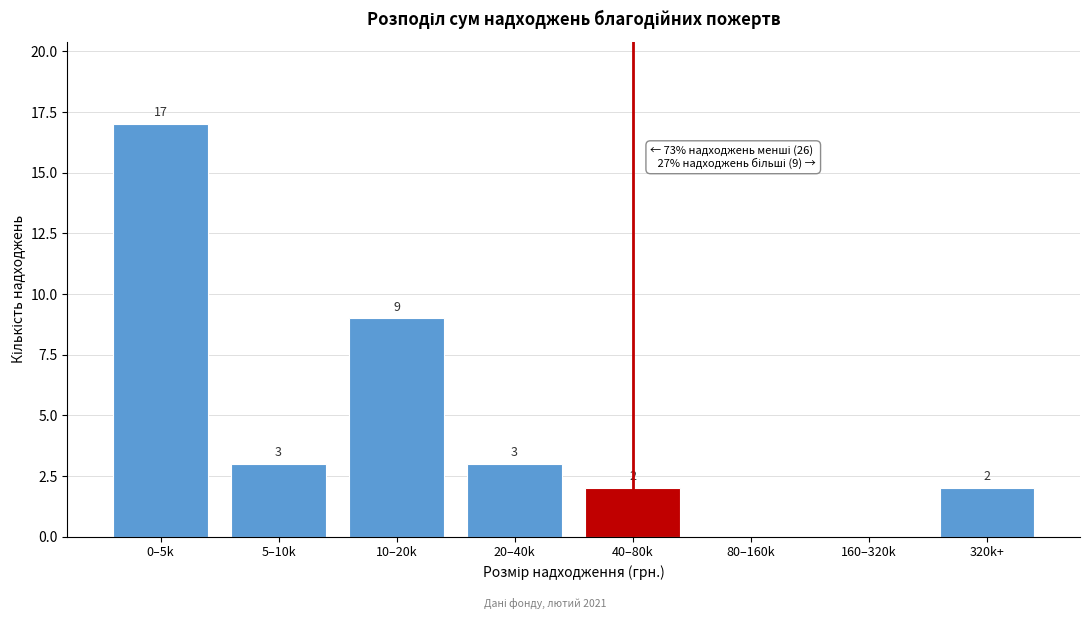

Reading left to right, extract all data points from this chart.

0–5k=17	5–10k=3	10–20k=9	20–40k=3	40–80k=2	80–160k=0	160–320k=0	320k+=2